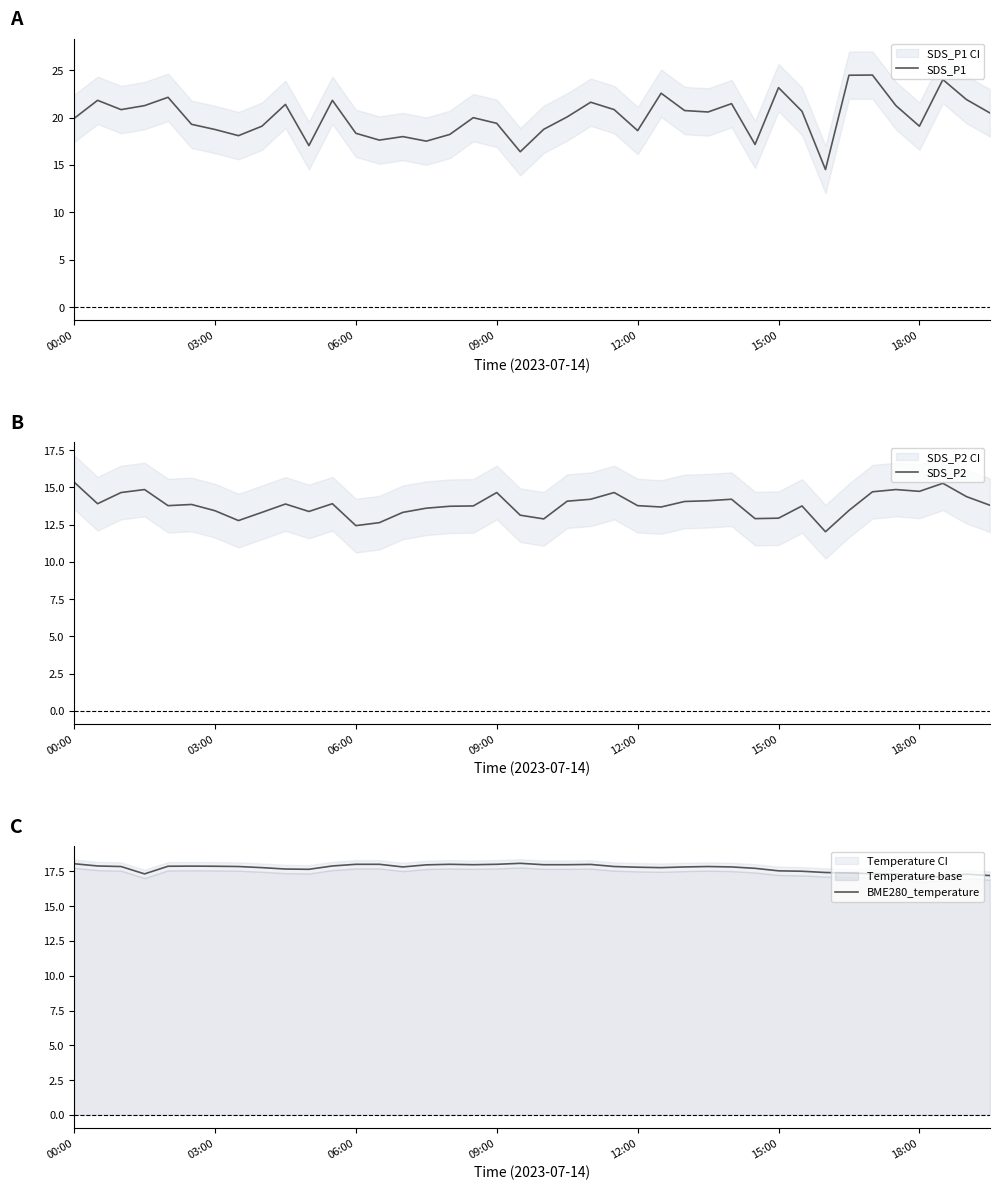

What is the total value across all series at 13?

48.3